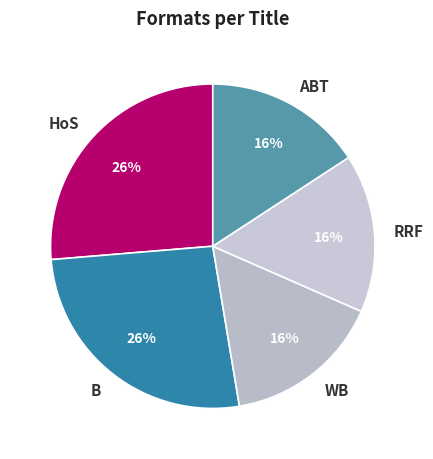

Is there a majority slice in this chart?

No